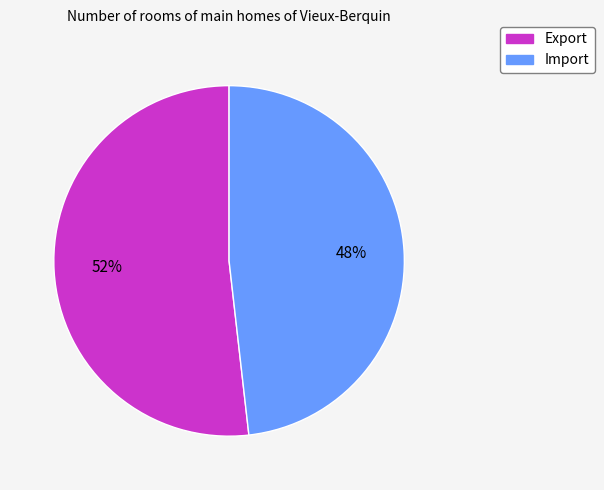

Approximately how many times larger is the value at Export compared to Import?

1.1